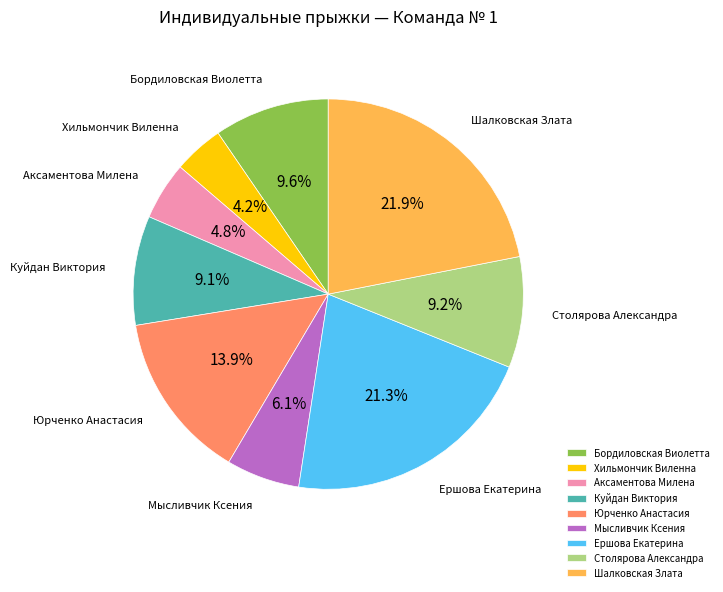

What percentage is the Ершова Екатерина slice, to the nearest percent?

21%